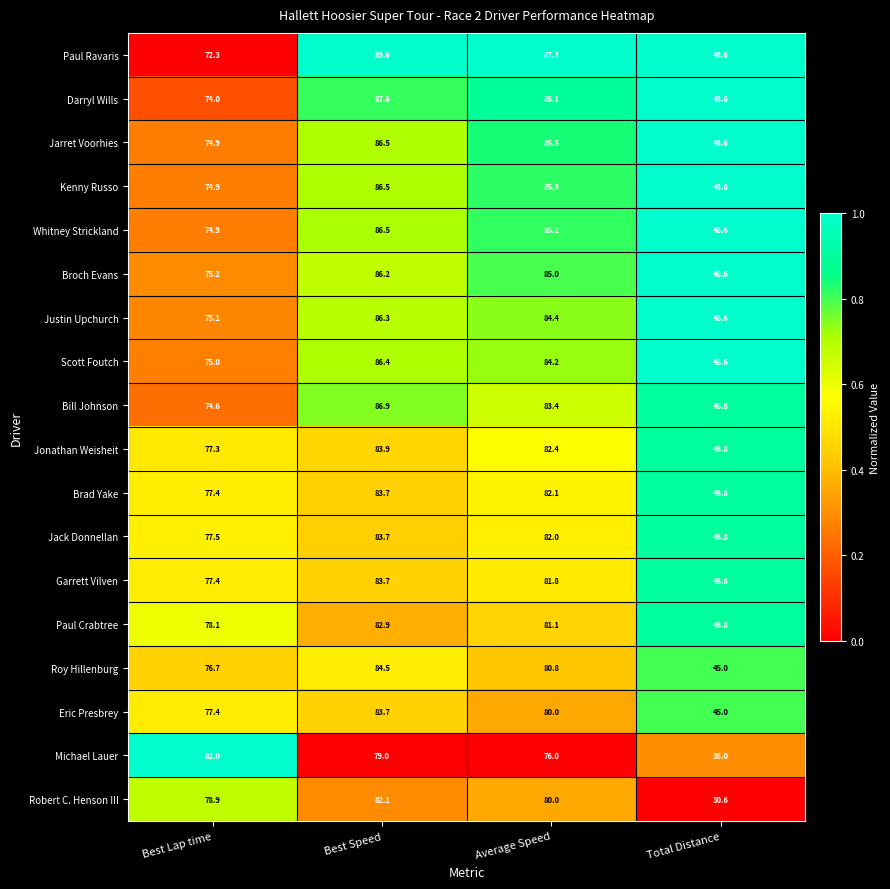

Where is Whitney Strickland nearest to the value 67?

Best Lap time